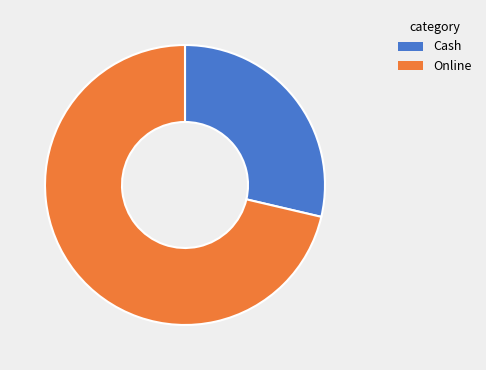

Rank the categories by value from lowest to highest.

Cash, Online